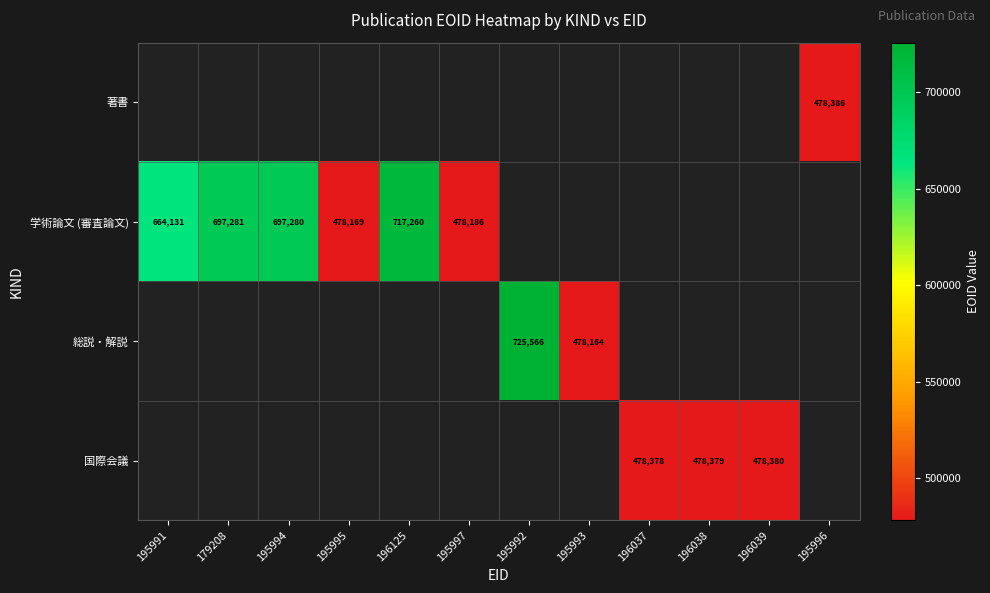

The 学術論文 (審査論文) series shows 697280 at 195994. True or false?

True